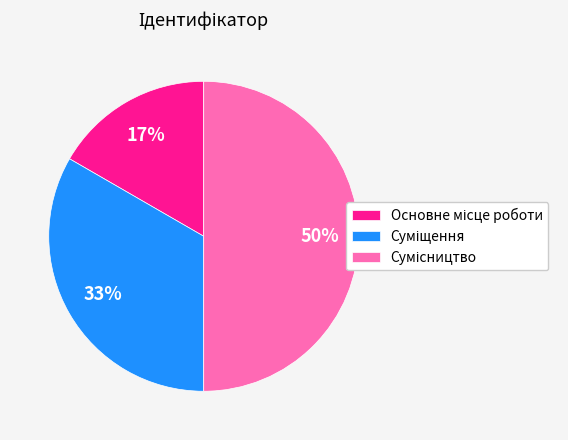

How many slices are in this pie chart?

3